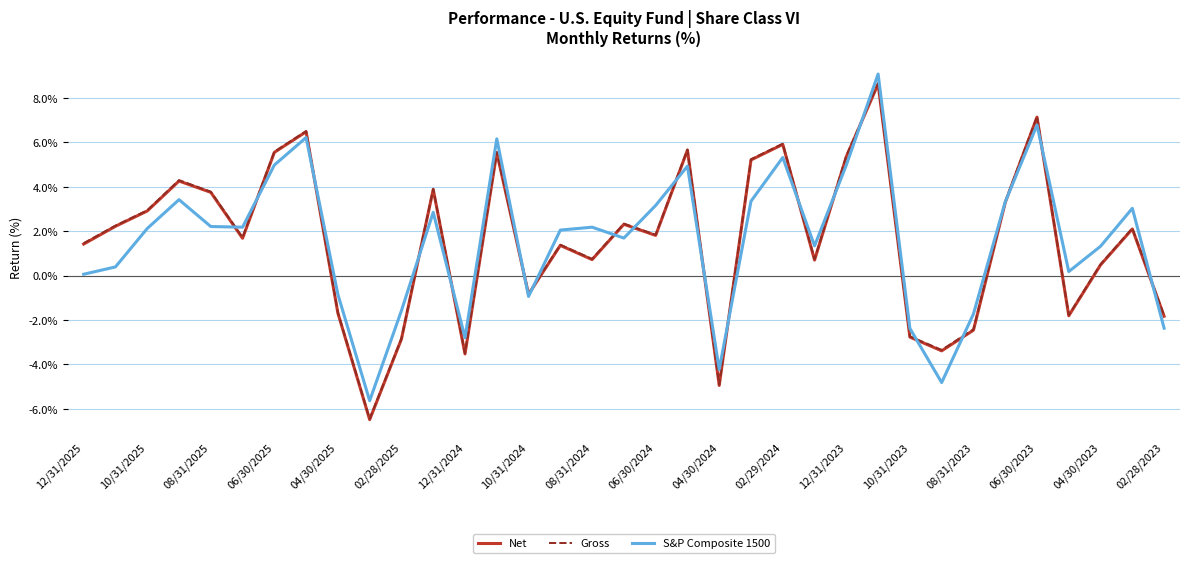

What is the highest value of the S&P Composite 1500 series?

9.1